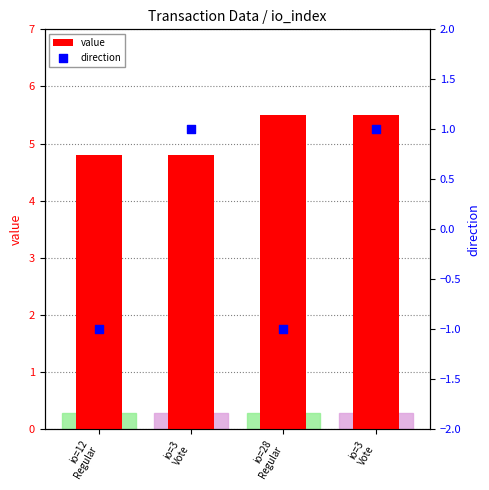

Which series reaches the minimum Y coordinate?

direction